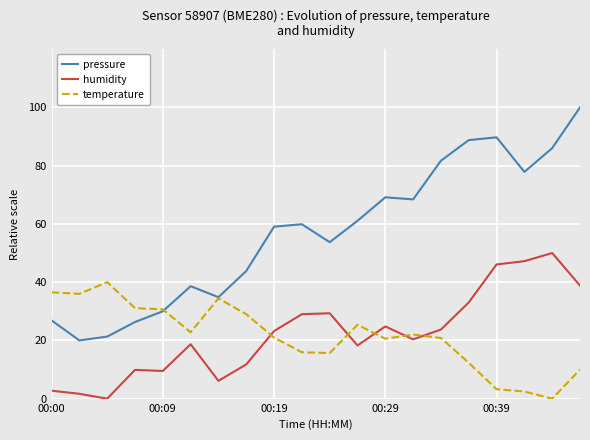

Which series has the largest total across all categories?

pressure